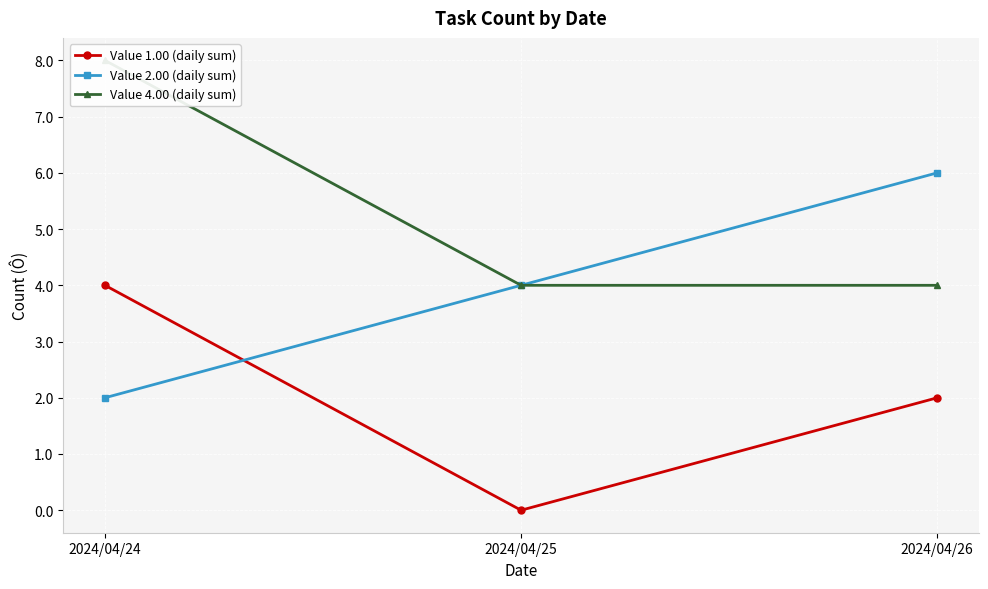

What is the value of the Value 4.00 (daily sum) point at the 3rd from the left?

4